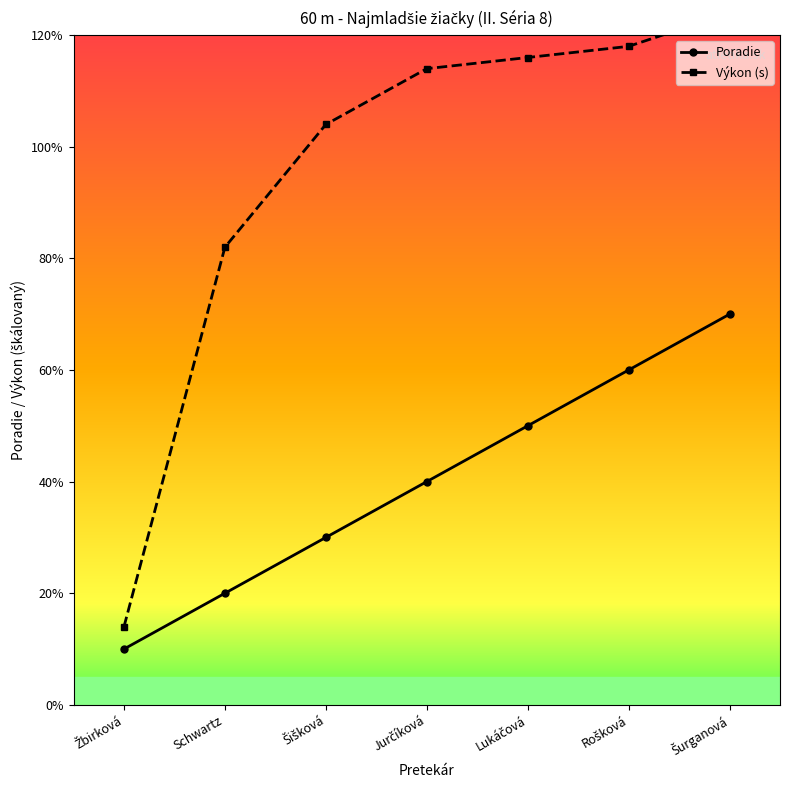

What are all the series names shown in the legend?

Poradie, Výkon (s)